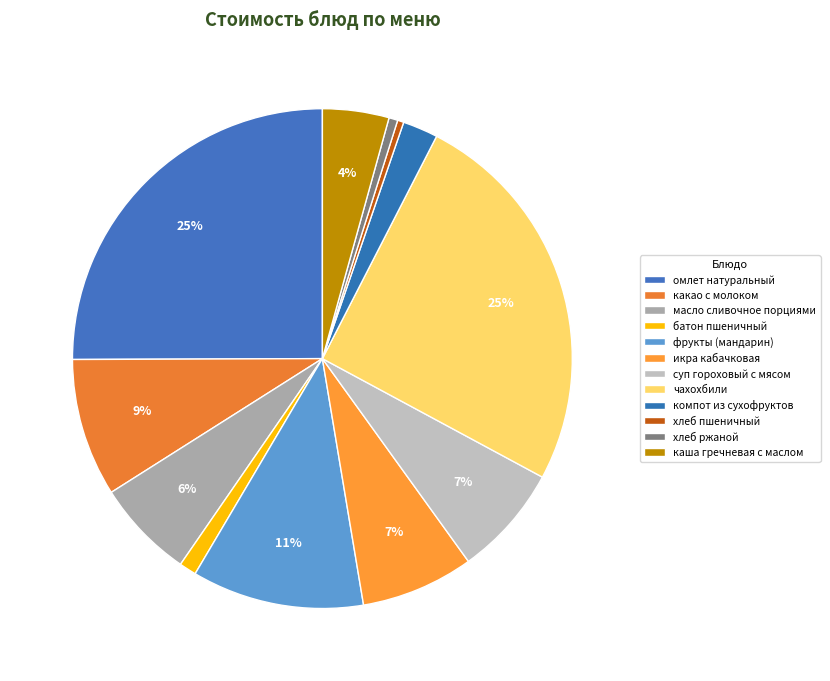

Count the number of slices in the pie.

12